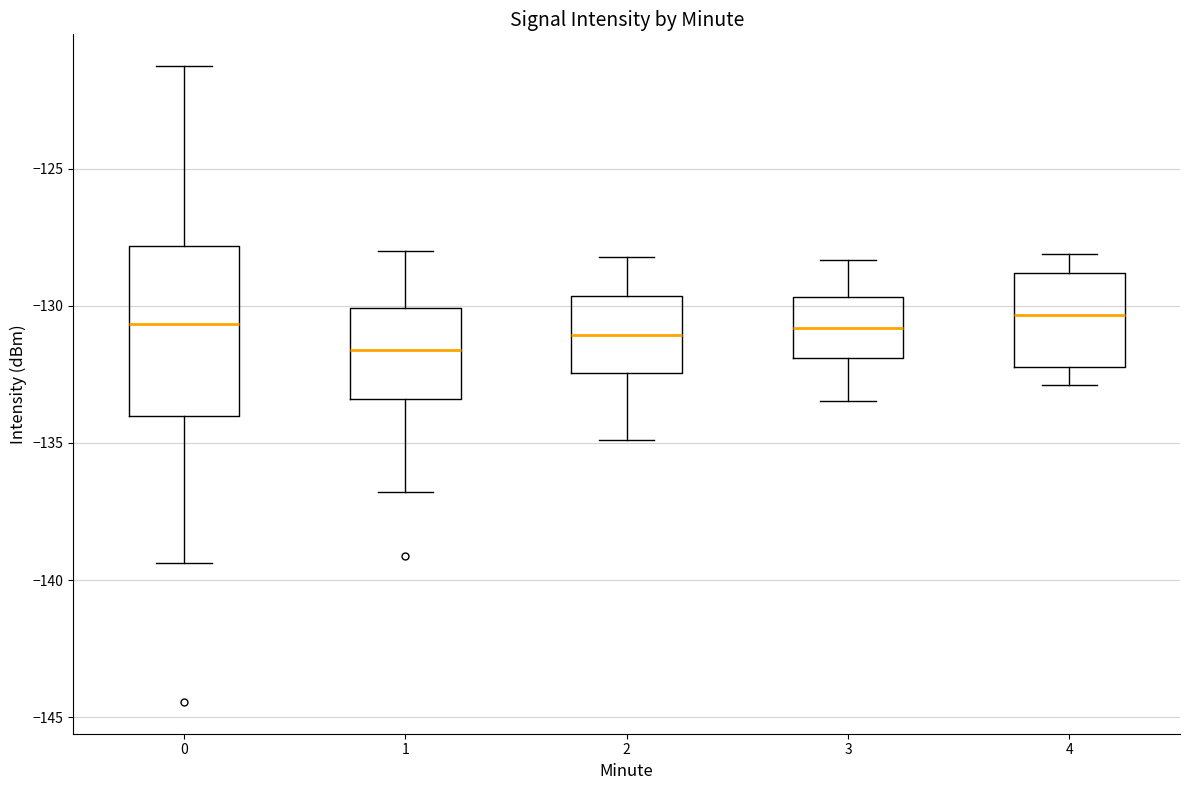

Where does the upper whisker of the box at x = 4 end on the y-axis? The values are not printed on the chart, so give them approximately, as read against the axis.

-128.0